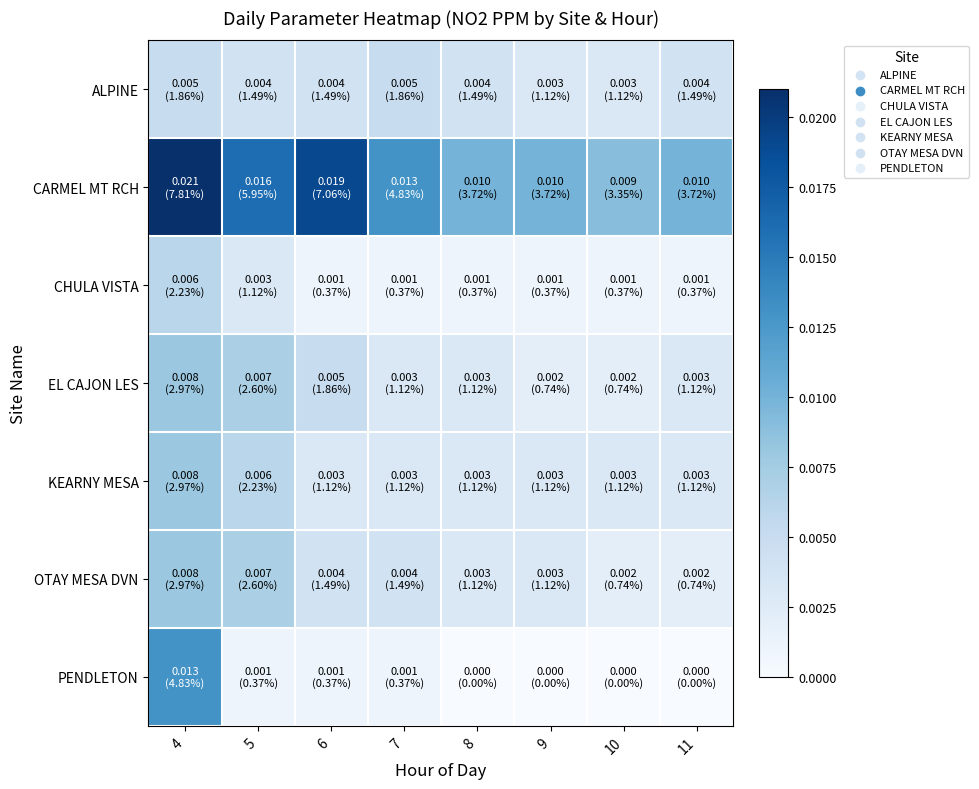

Which series changed the most between 5 and 9?

CARMEL MT RCH